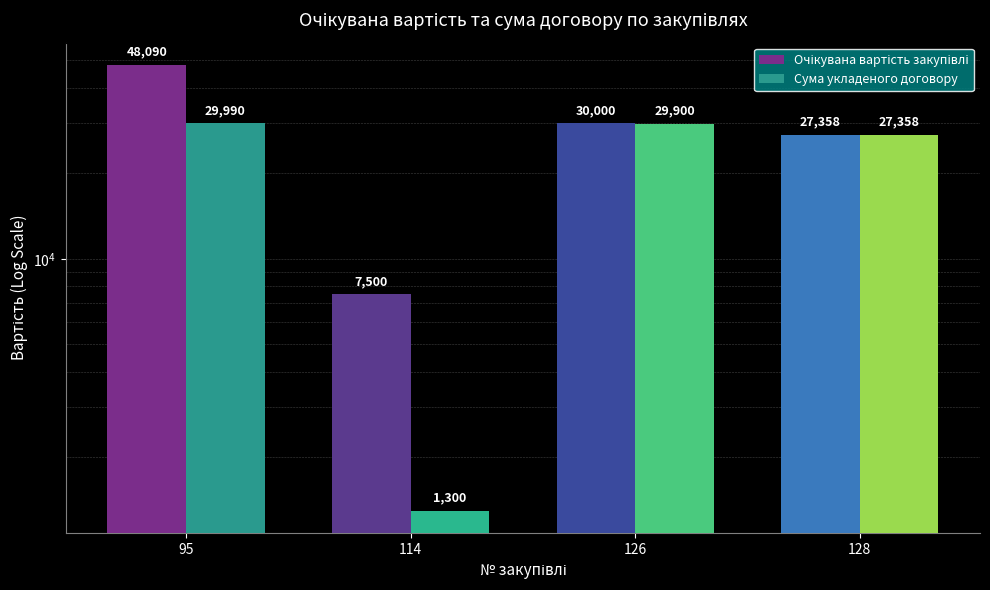

How many groups of bars are there?

4